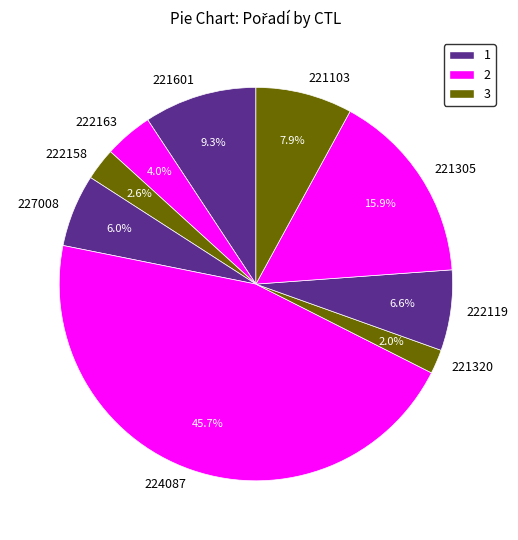

Rank the categories by value from lowest to highest.

221320, 222158, 222163, 227008, 222119, 221103, 221601, 221305, 224087